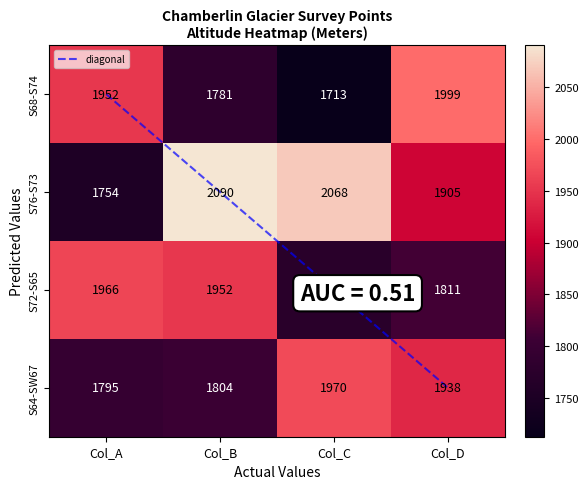

What is the difference between the highest and lowest values at Col_C?

355